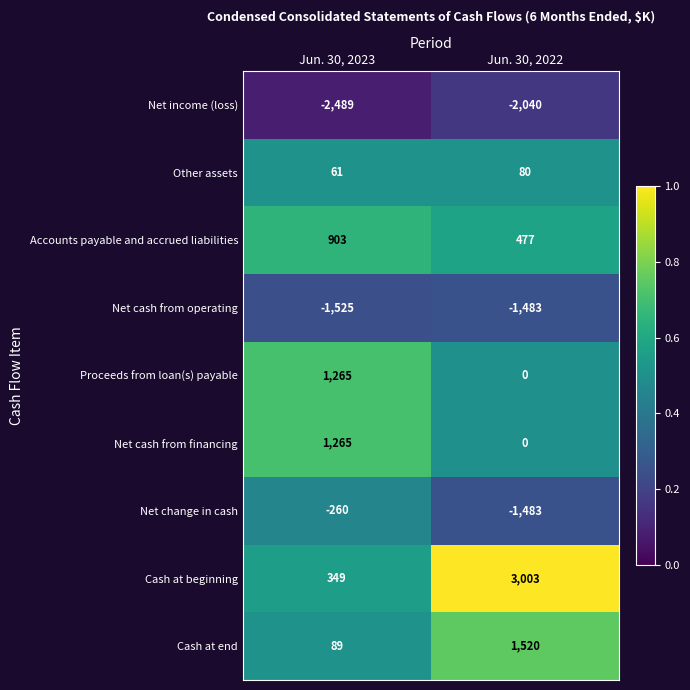

What is the lowest value of the Cash at beginning series?

349